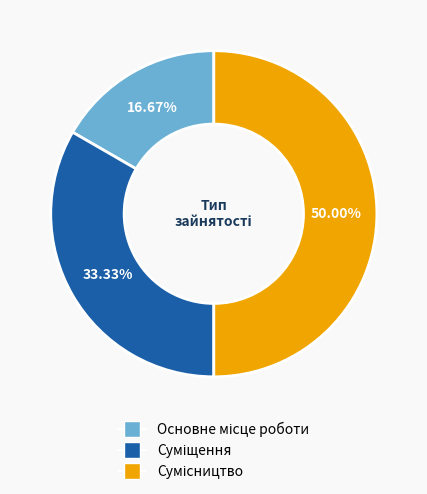

What is the ratio of the value at Сумісництво to the value at Основне місце роботи?

3.0